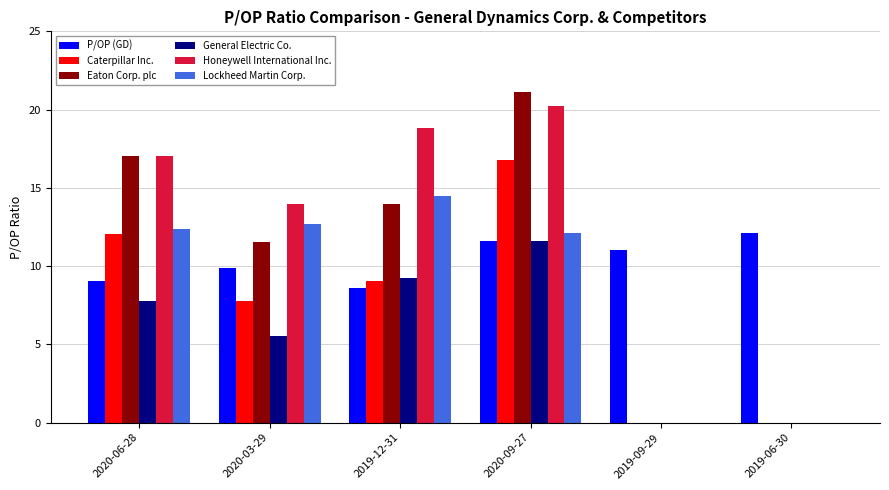

The value of Honeywell International Inc. at 2020-09-27 is 20.2. True or false?

True